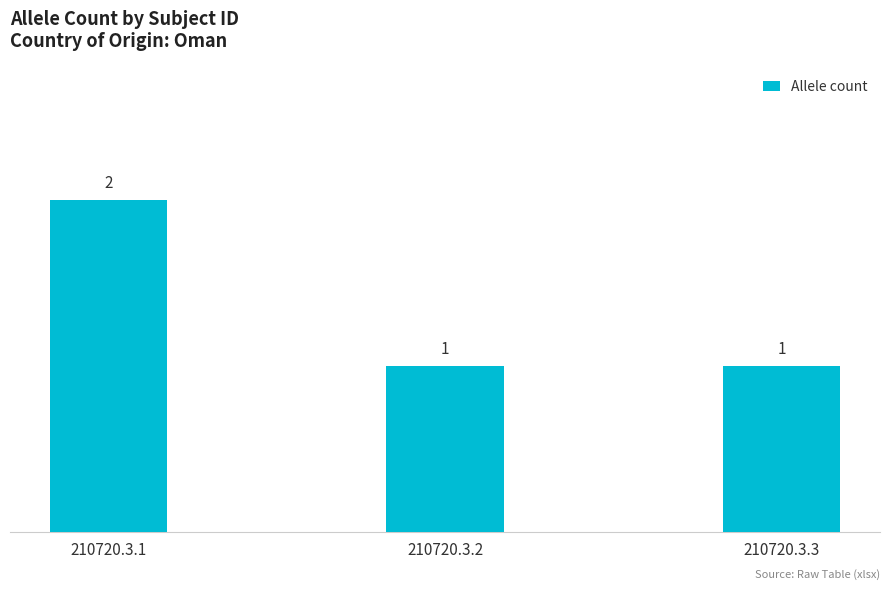

What is the value of the 2nd bar from the left?

1